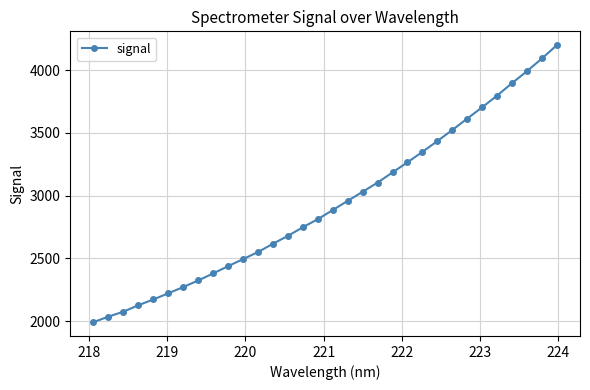

What is the value of the 32nd point from the left?

4199.4